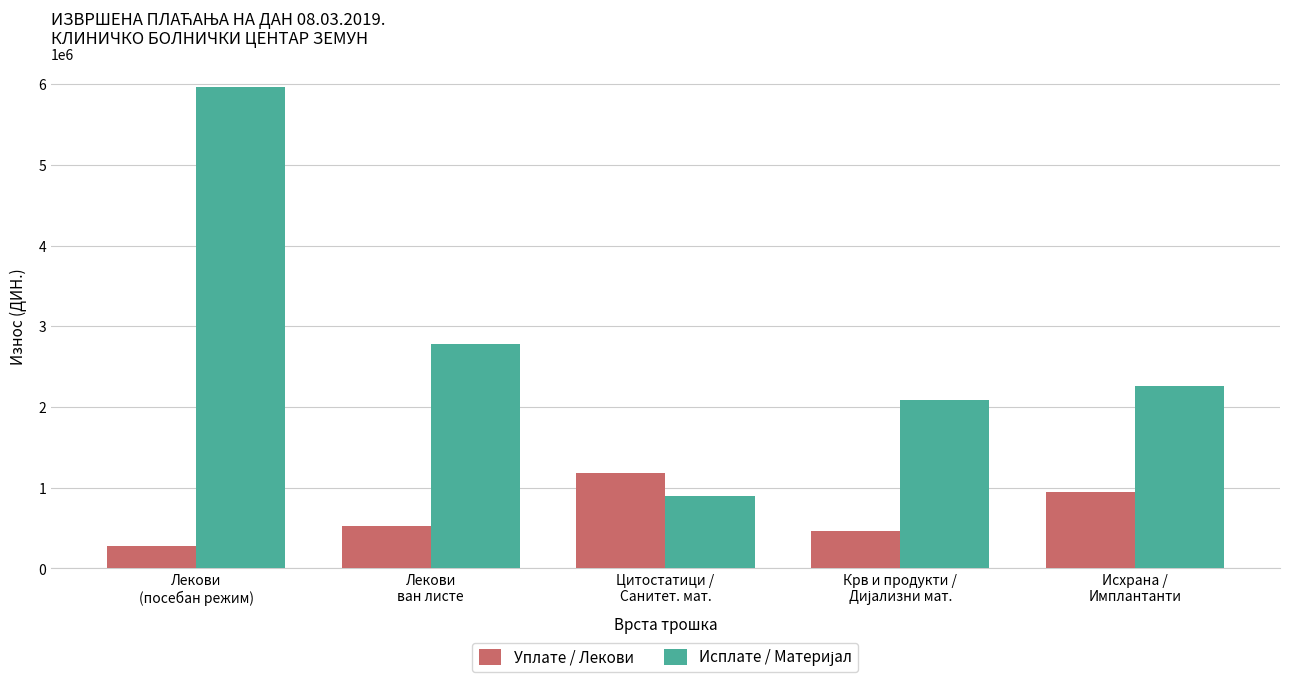

What is the label of the 2nd bar from the left?

Лекови
ван листе